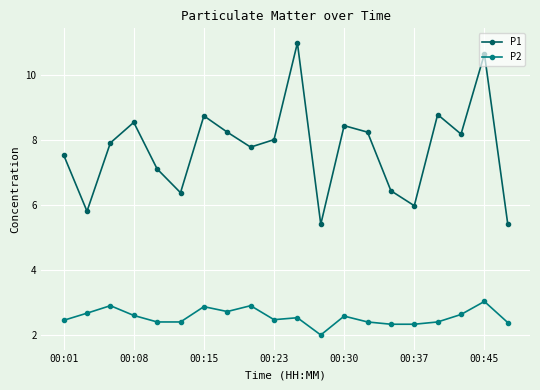

What is the difference between the maximum and minimum values in the P1 series?

5.6